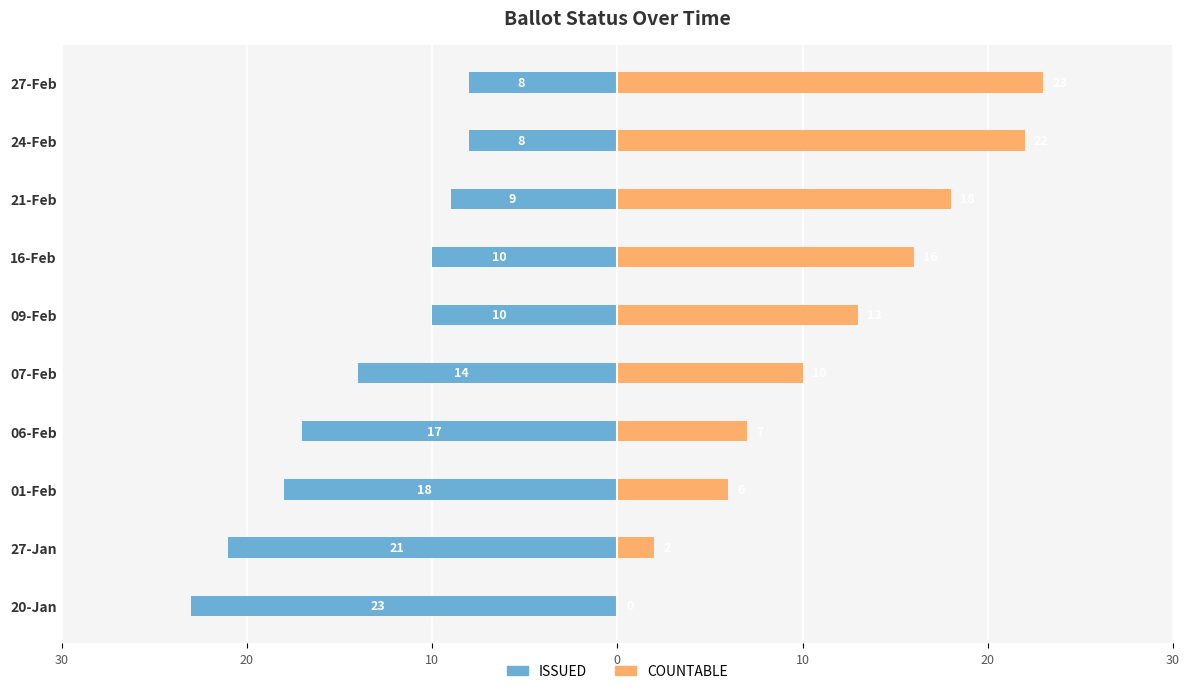

Reading right to left, list all the values displayed in this chart.

ISSUED: -8	-8	-9	-10	-10	-14	-17	-18	-21	-23
COUNTABLE: 23	22	18	16	13	10	7	6	2	0